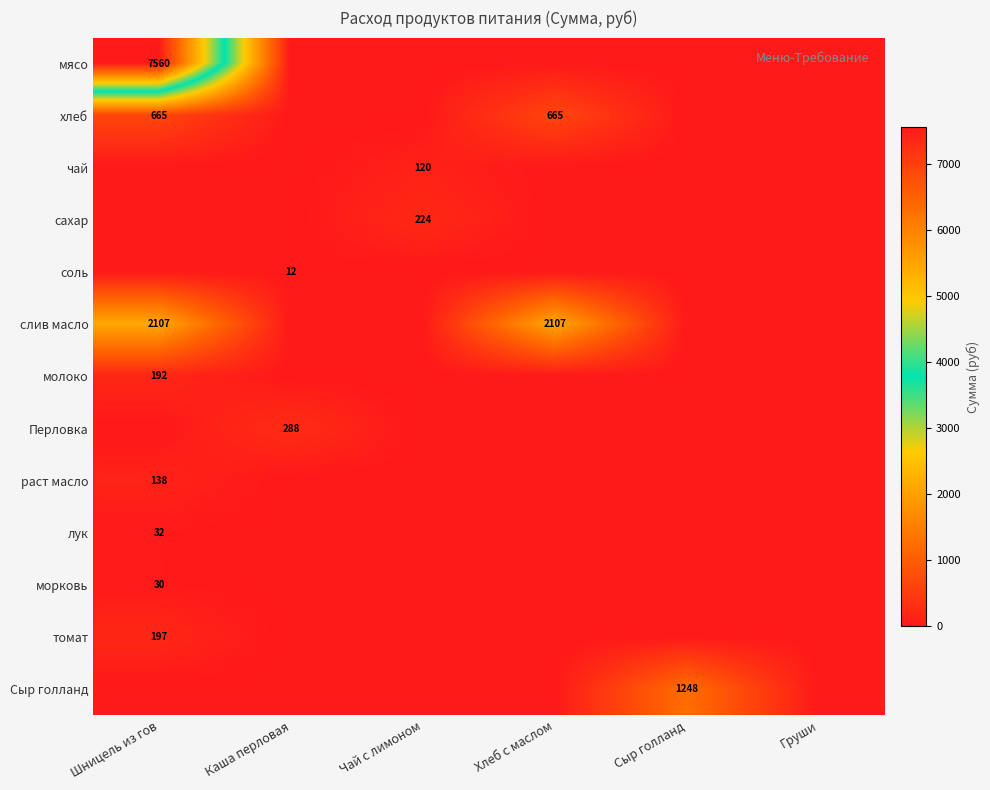

Is the value of лук at Чай с лимоном greater than the value of соль at Шницель из гов?

No